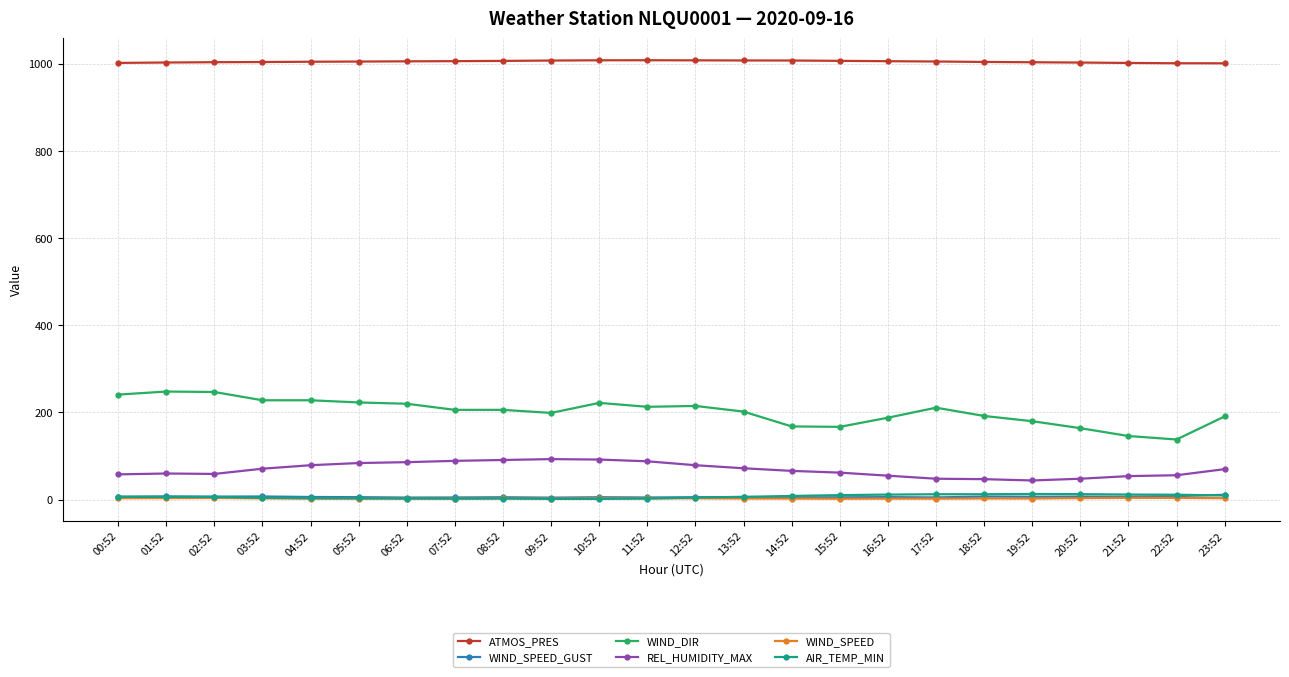

What is the greatest value displayed?

1008.1